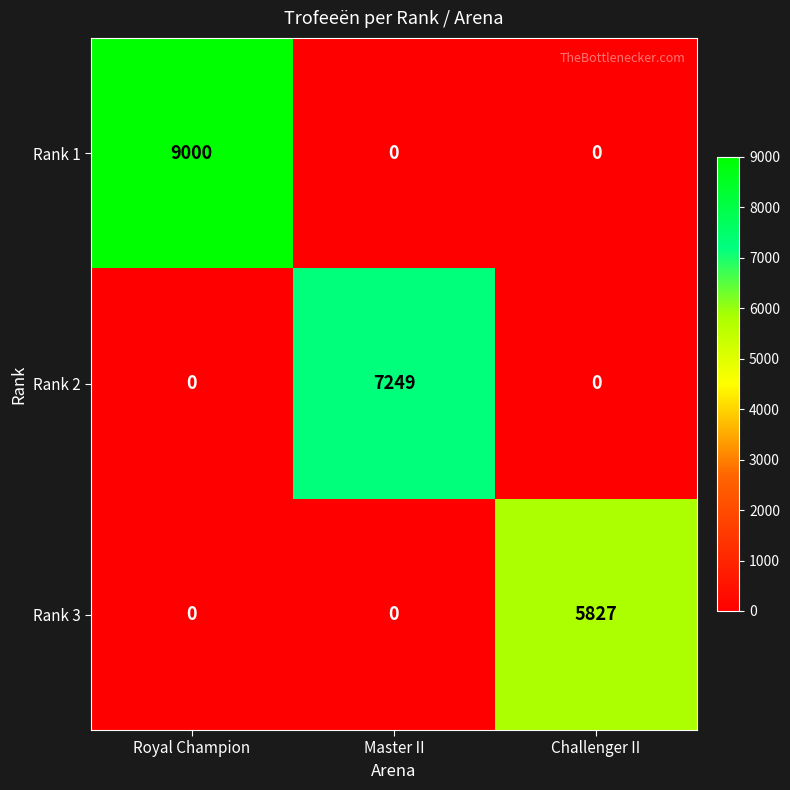

What is the sum of all Rank 2 values?

7249